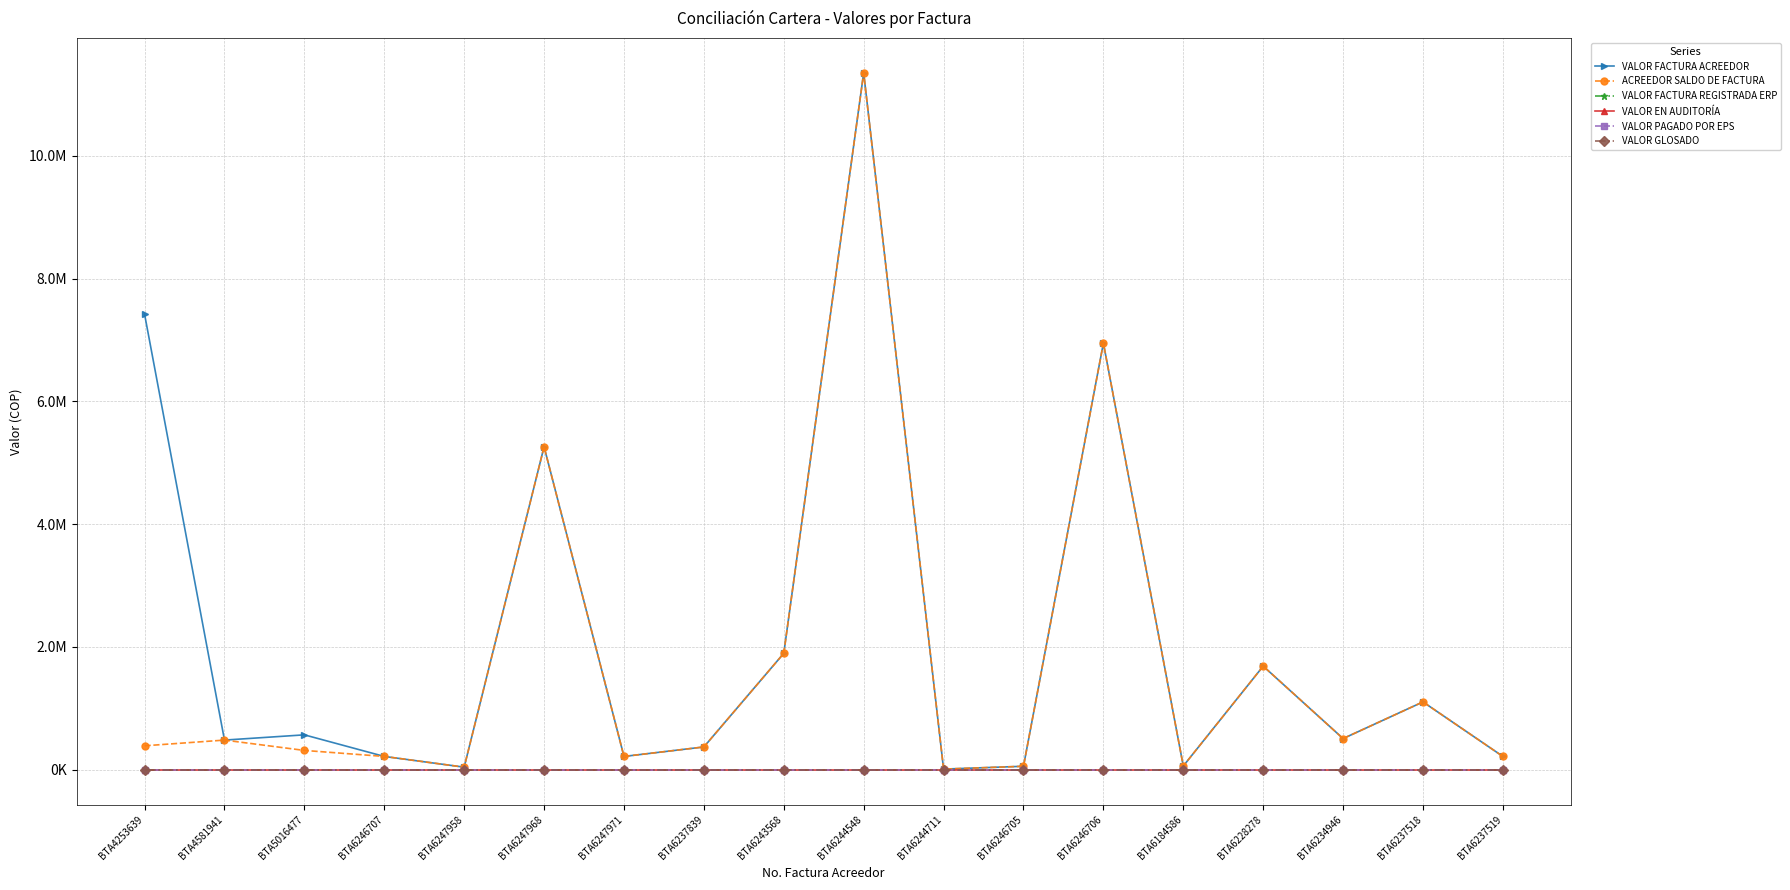

Is this an area chart (filled region under the line)?

No